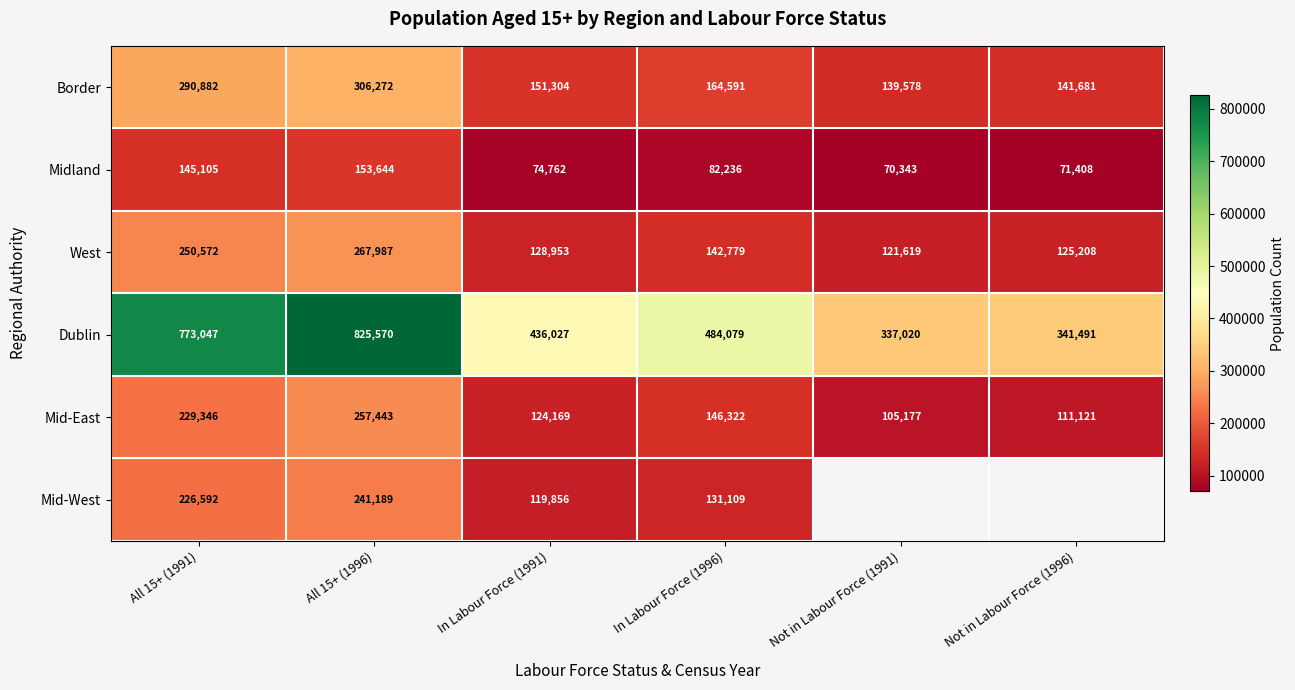

What is the sum of the Mid-West values at All 15+ (1996) and All 15+ (1991)?

467781